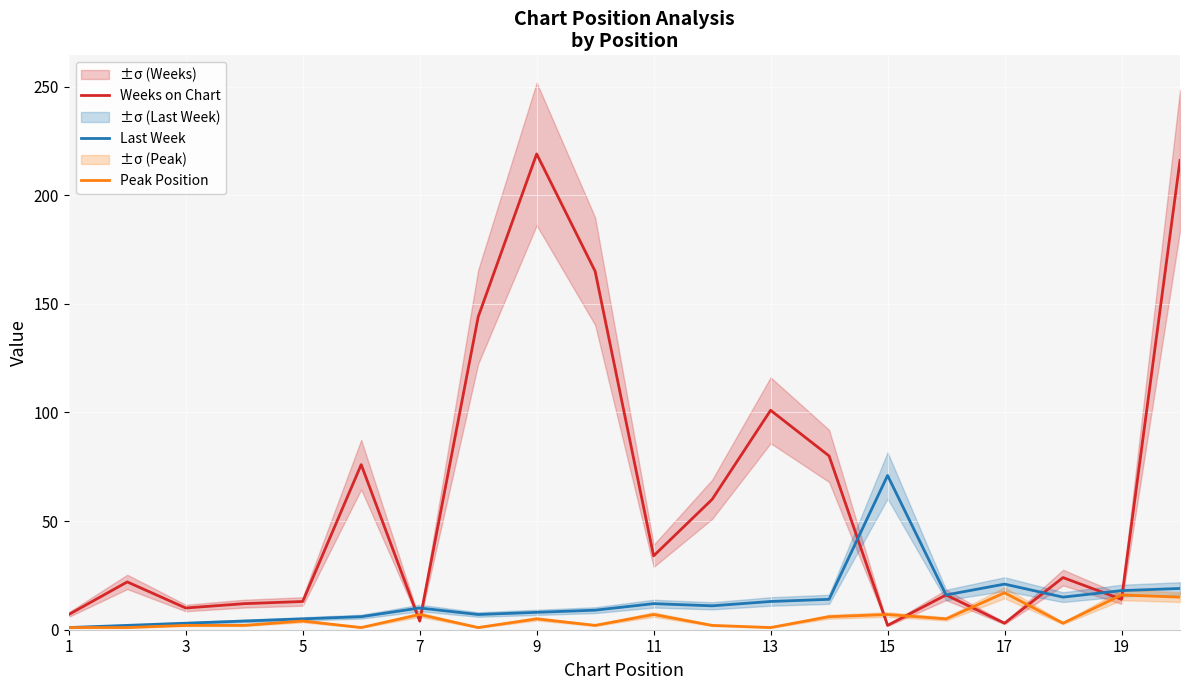

What is the highest value of the Last Week series?

71